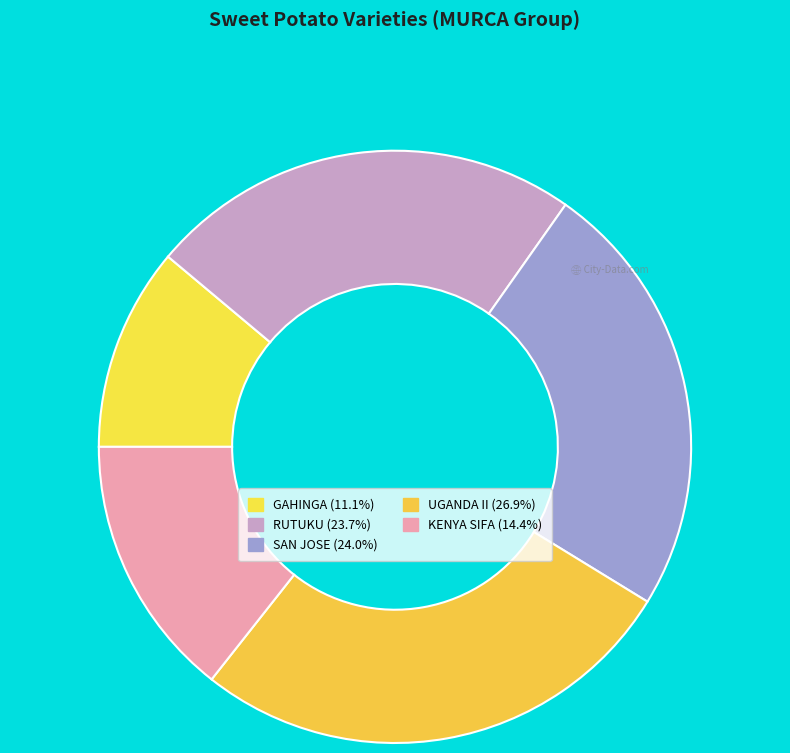

To the nearest percent, what percentage of the pie is SAN JOSE?

24%